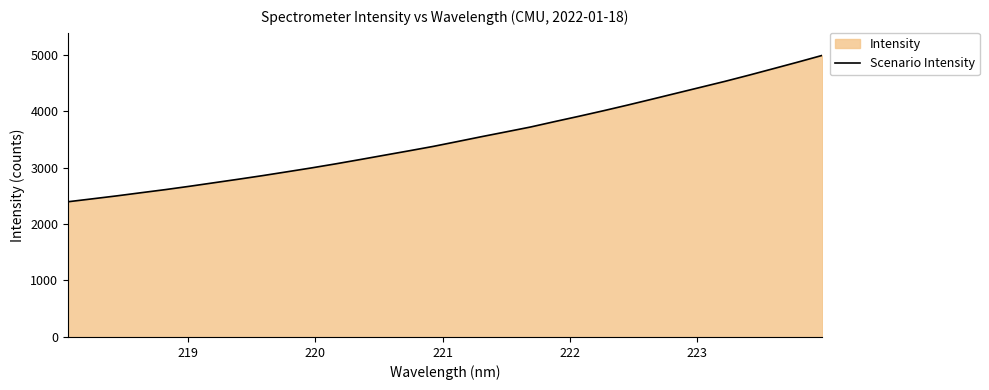

What is the difference between the maximum and second lowest values?

2539.8